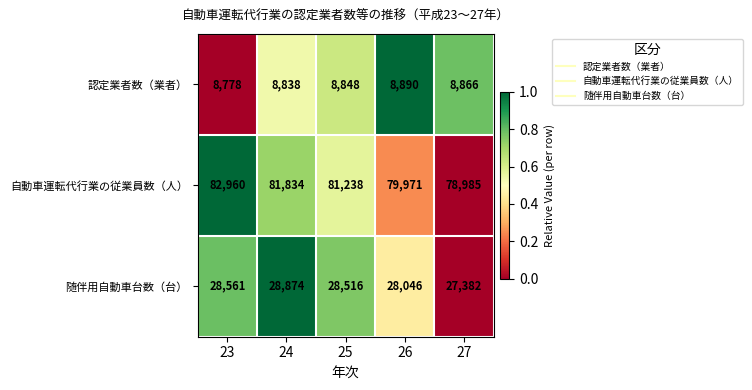

Rank the series at 26 from highest to lowest value.

自動車運転代行業の従業員数（人）, 随伴用自動車台数（台）, 認定業者数（業者）